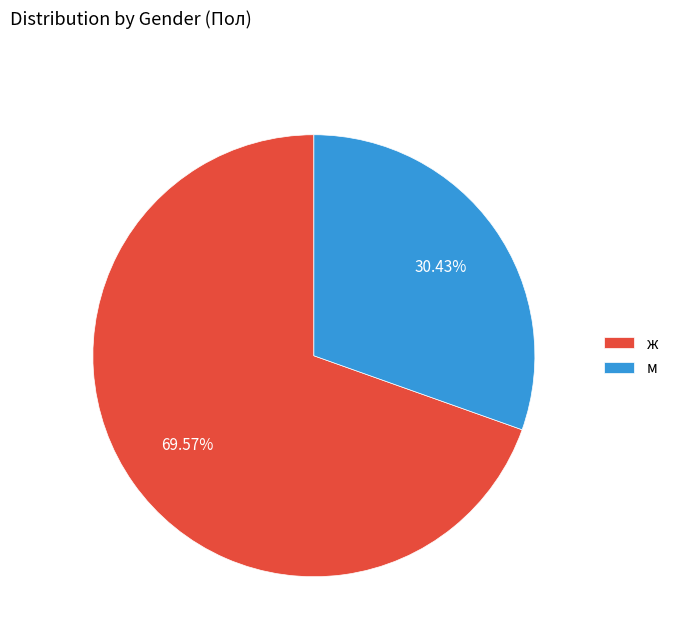

Combined, do ж and м account for over 50%?

Yes